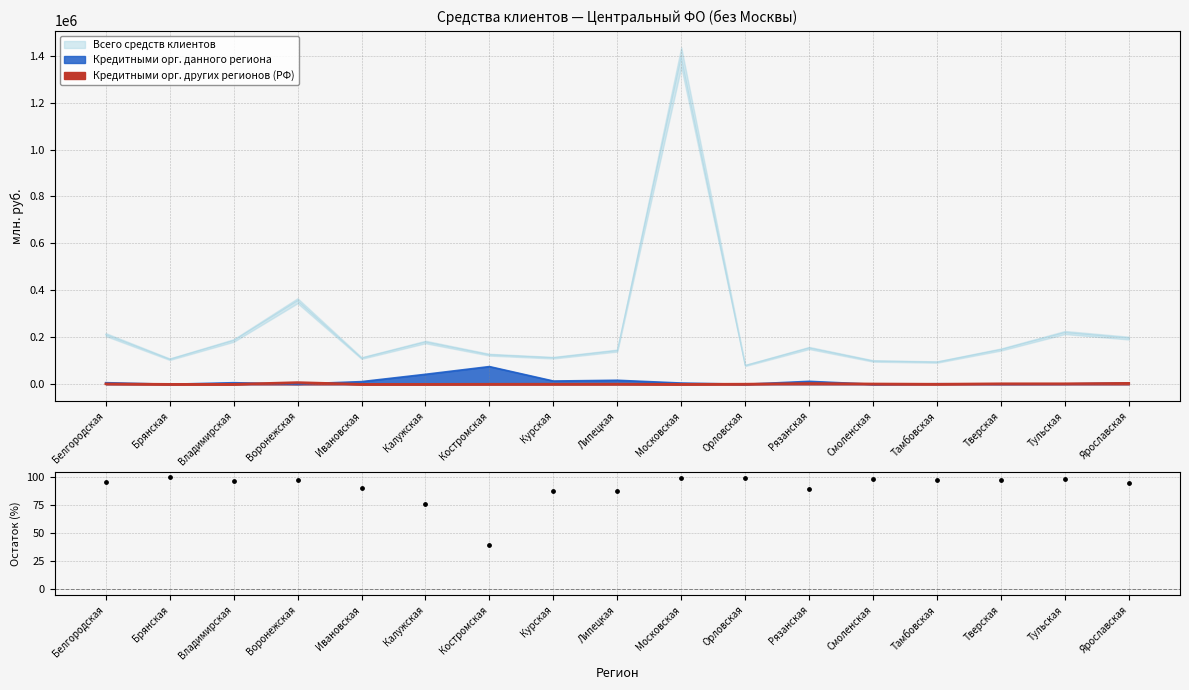

What is the change in value from Костромская to Ярославская?

+55.2